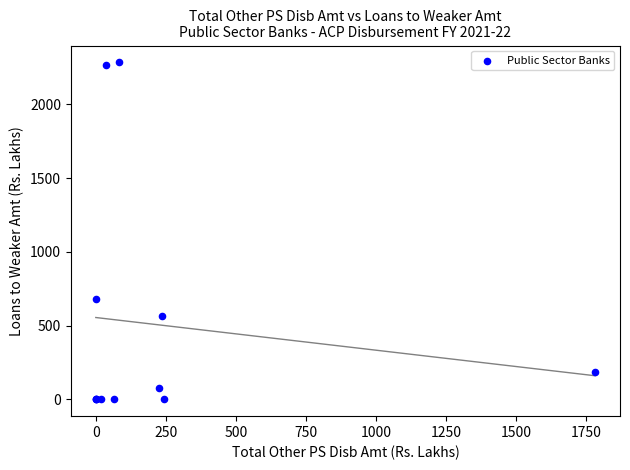

What Y value in the scatter plot is closest to 1141?

680.8